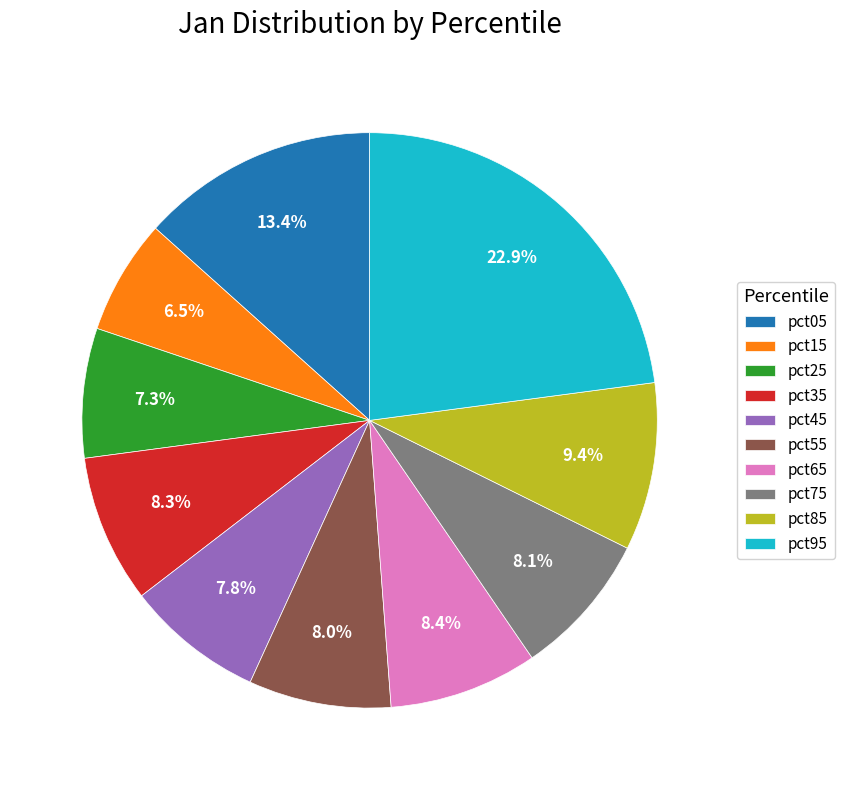

Does pct25 account for over 50% of the chart?

No